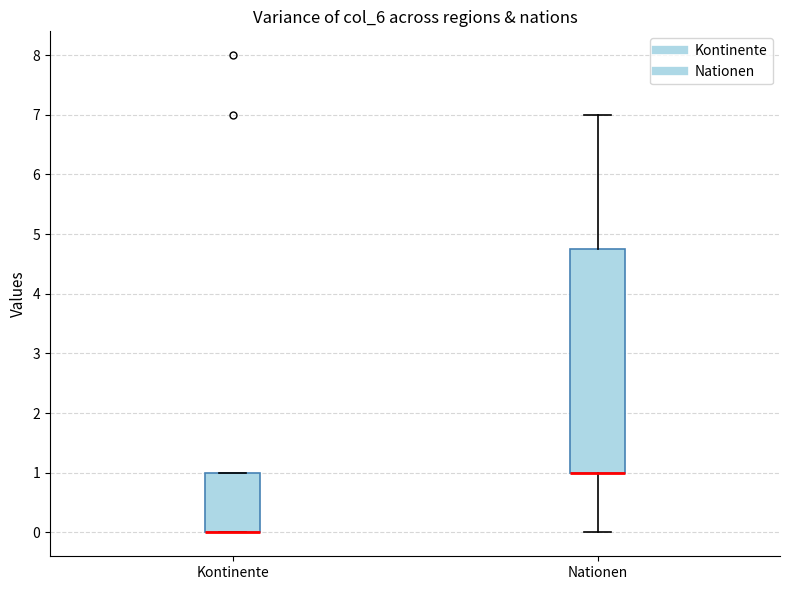

Which box is the tallest, from its lower edge to its upper edge?

Nationen